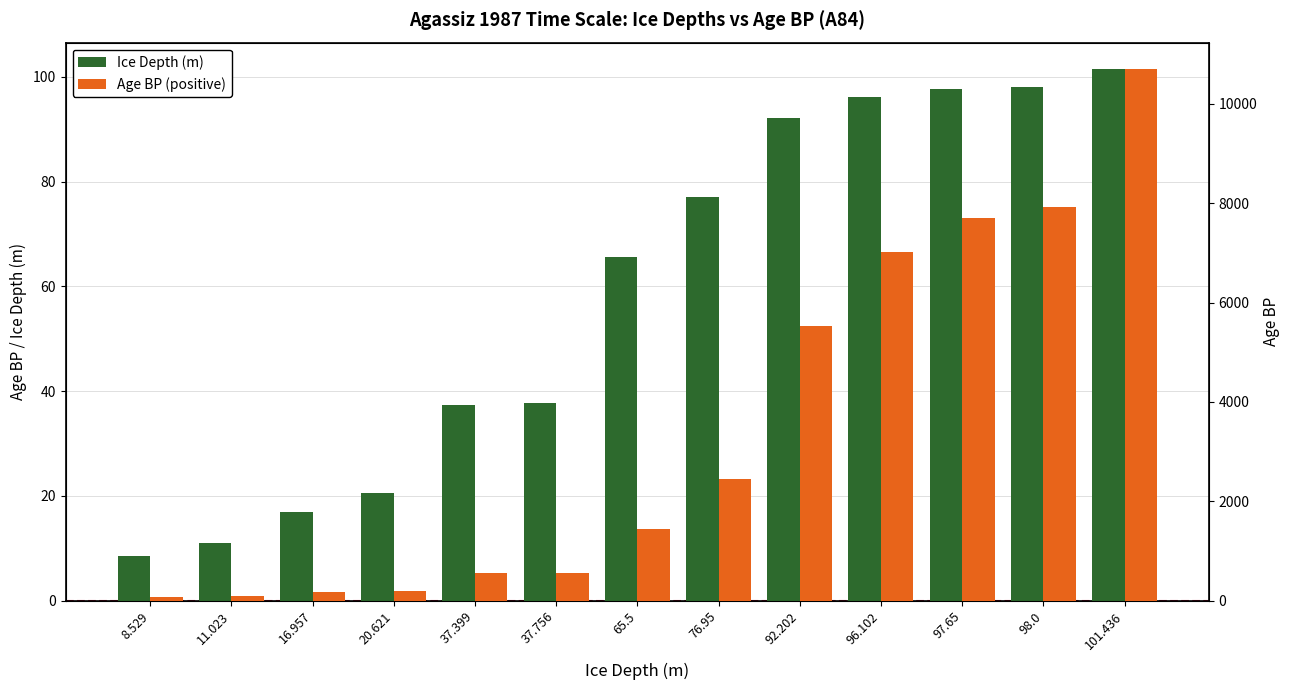

How many data points does each series have?

13